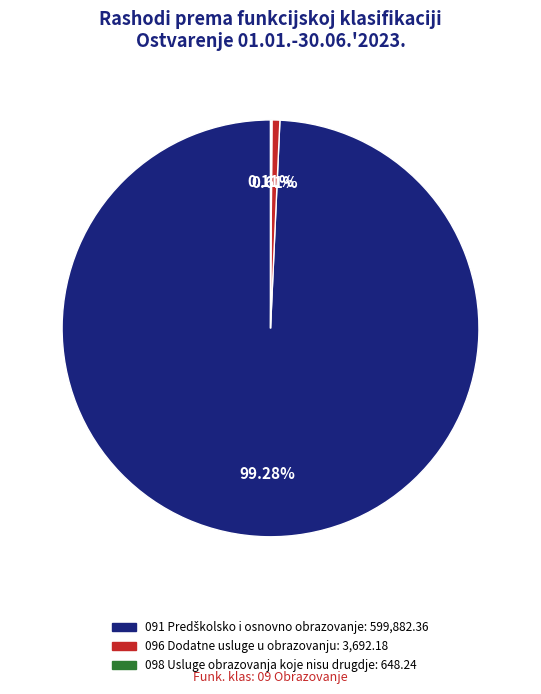

Is there a majority slice in this chart?

Yes